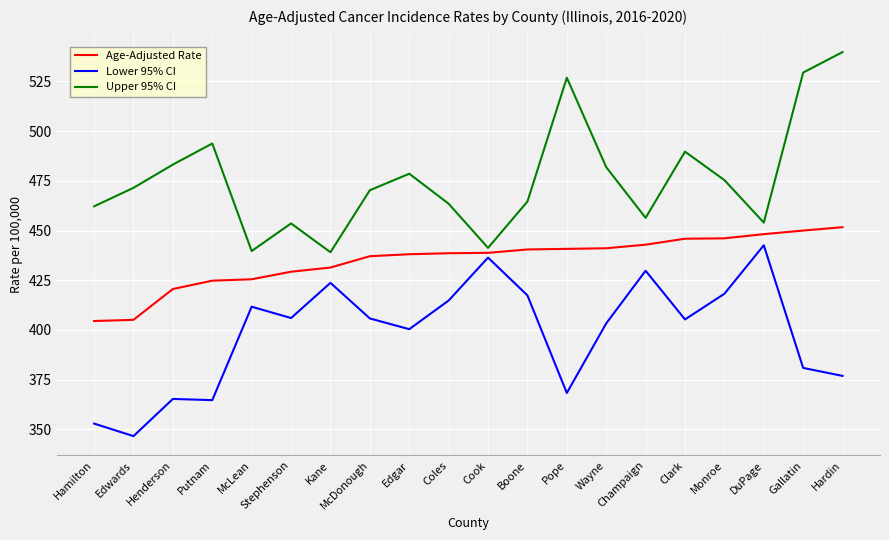

Is the value of Age-Adjusted Rate at McLean greater than the value of Lower 95% CI at McDonough?

Yes